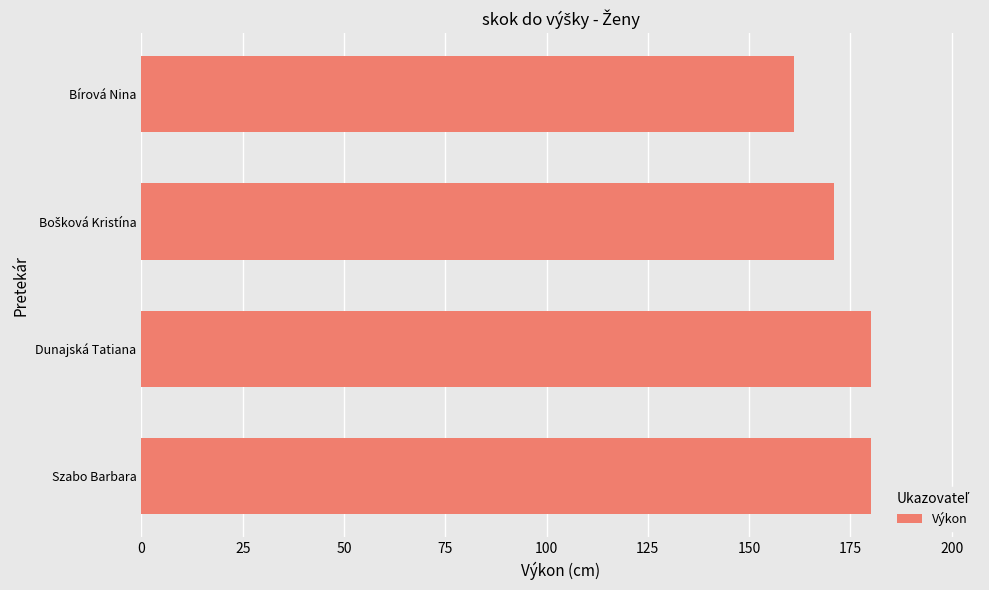

Is it true that the value at Szabo Barbara is 39?

False